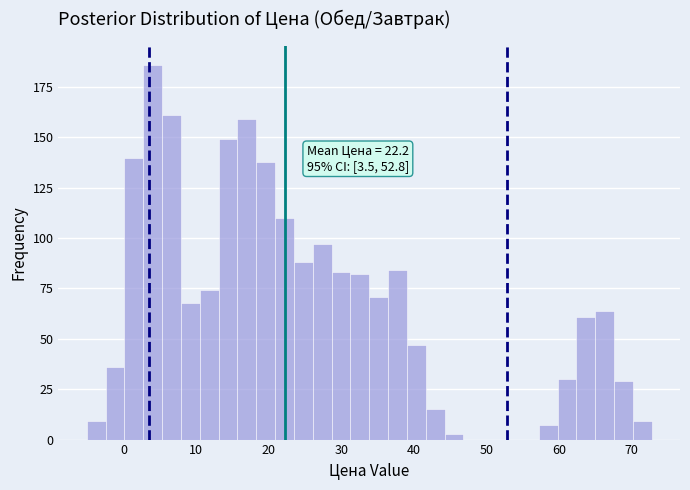

Around what value on the x-axis is the tallest bar? Give the approximate position of its centre, as read against the axis.

4